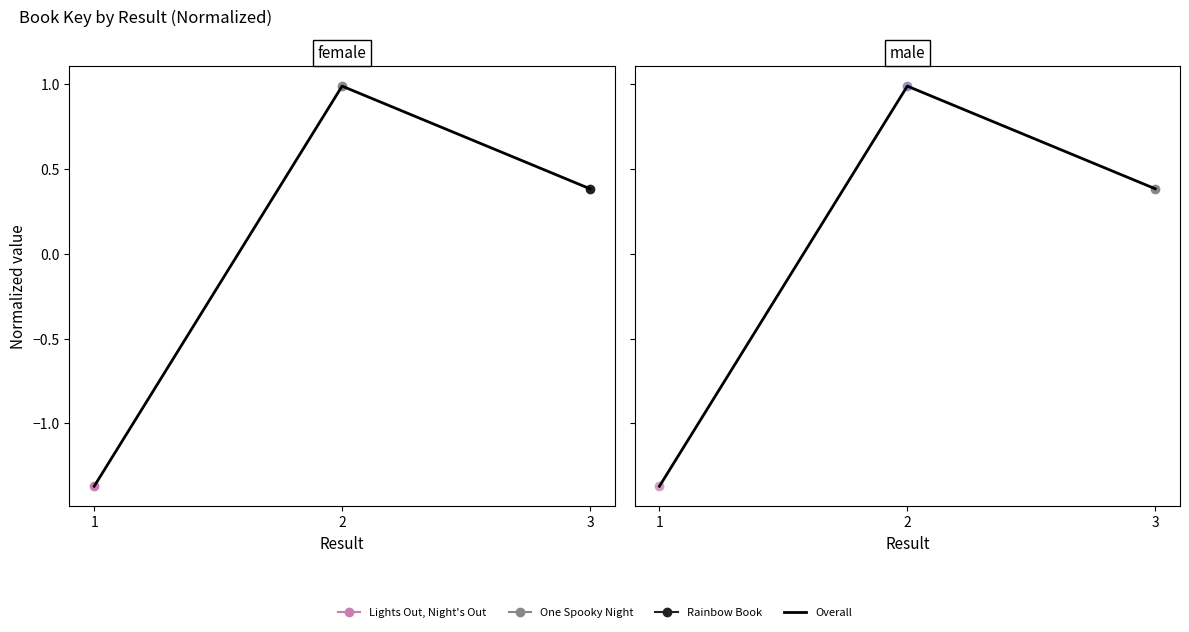

What is the difference between the maximum and second lowest values?

0.6